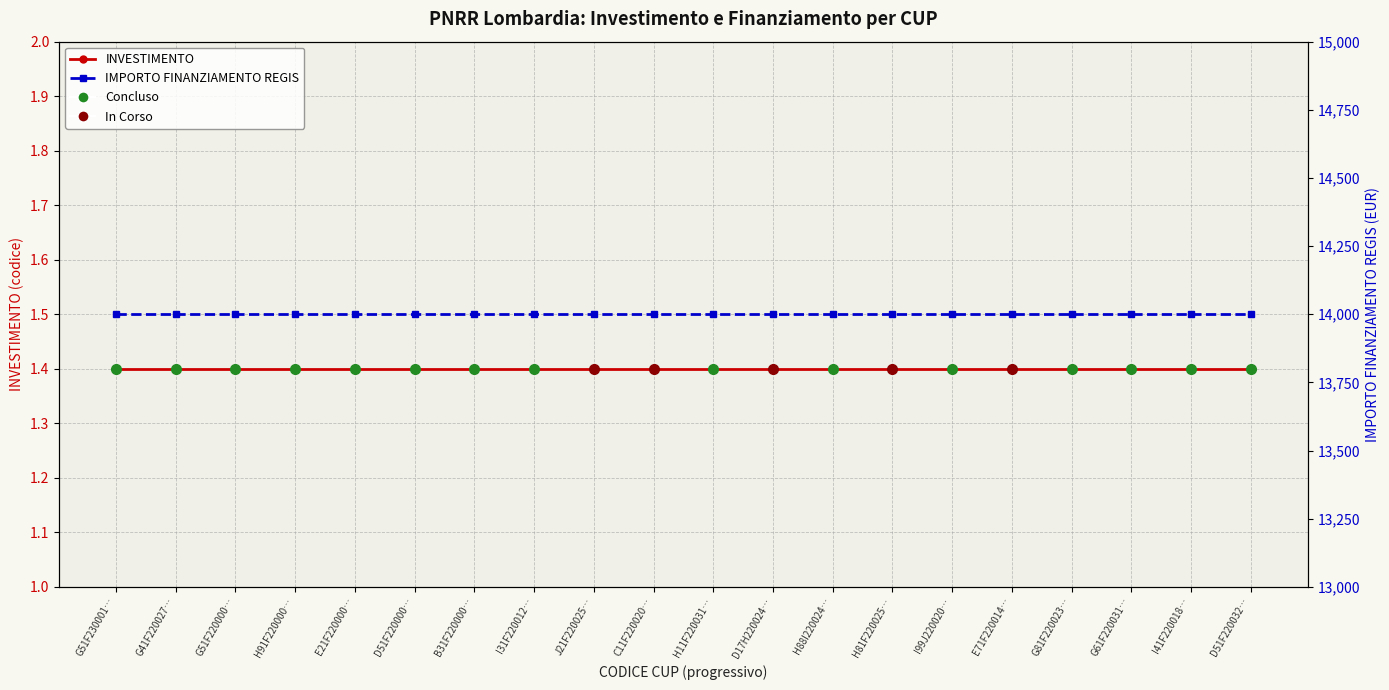

Is the value of IMPORTO FINANZIAMENTO REGIS at J21F220025… greater than the value of INVESTIMENTO at H81F220025…?

Yes